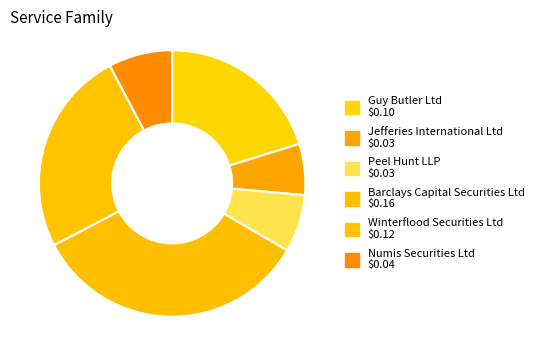

Which has a higher value, Winterflood Securities Ltd or Guy Butler Ltd?

Winterflood Securities Ltd